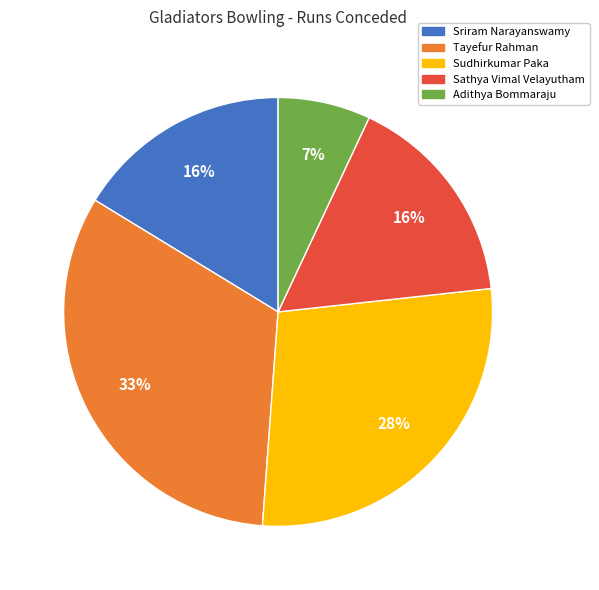

How many slices are in this pie chart?

5